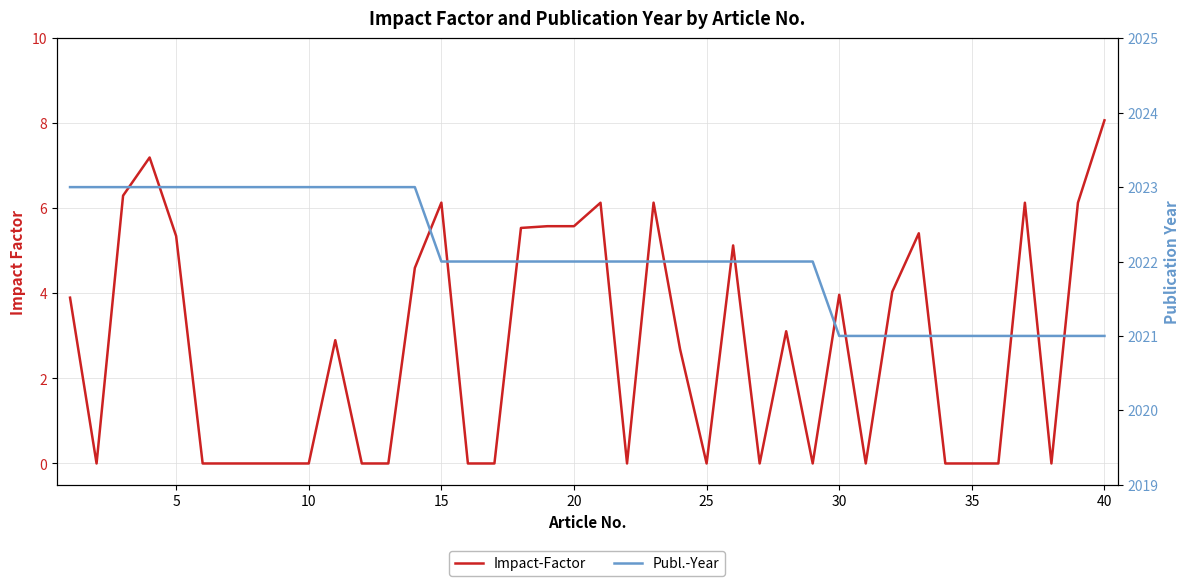

List the series in order of their overall mean, highest first.

Publ.-Year, Impact-Factor